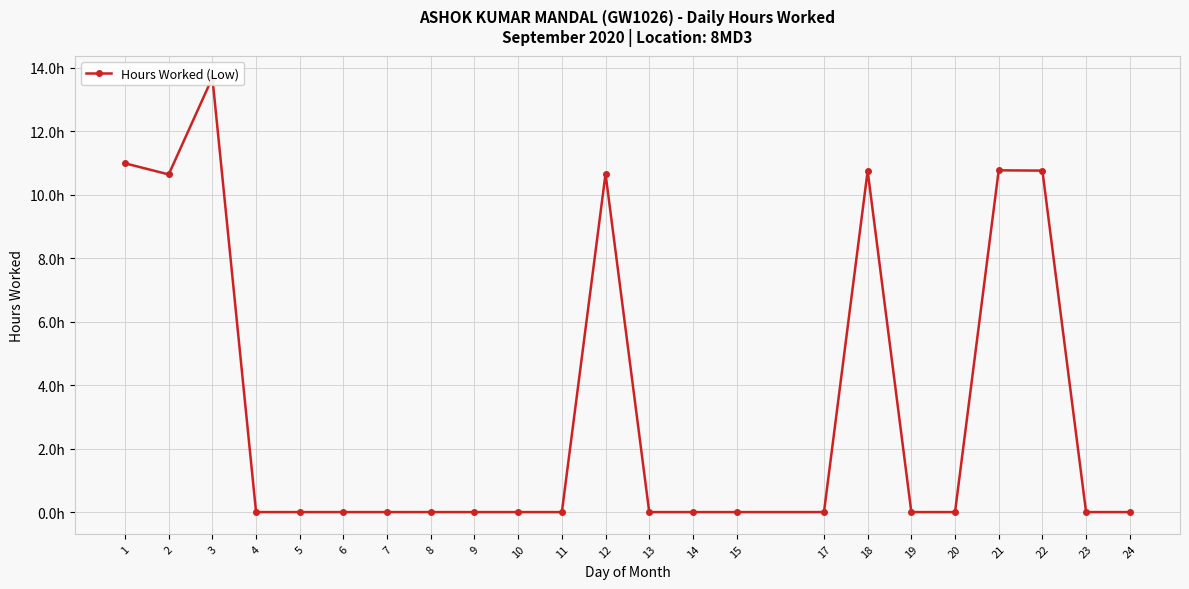

What is the sum of the values at 18 and 8?

10.8